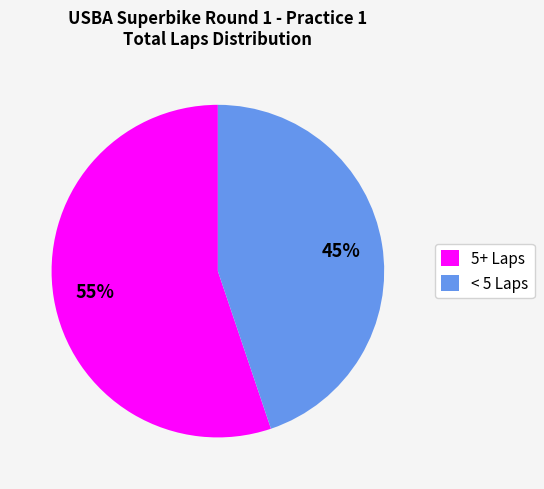

To the nearest percent, what is the difference between the 5+ Laps and < 5 Laps slice percentages?

10%